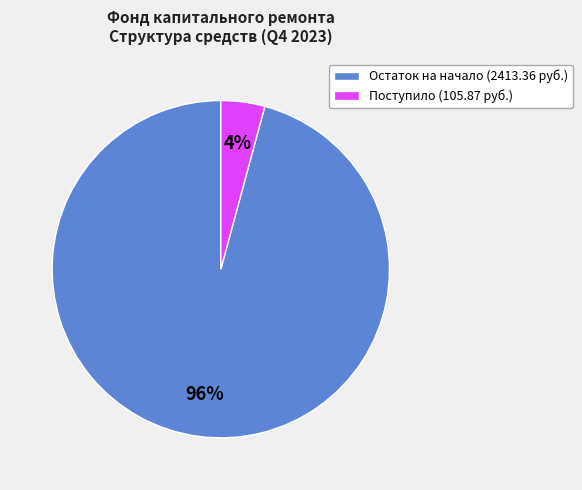

To the nearest percent, what is the combined percentage of Поступило (105.87 руб.) and Остаток на начало (2413.36 руб.)?

100%